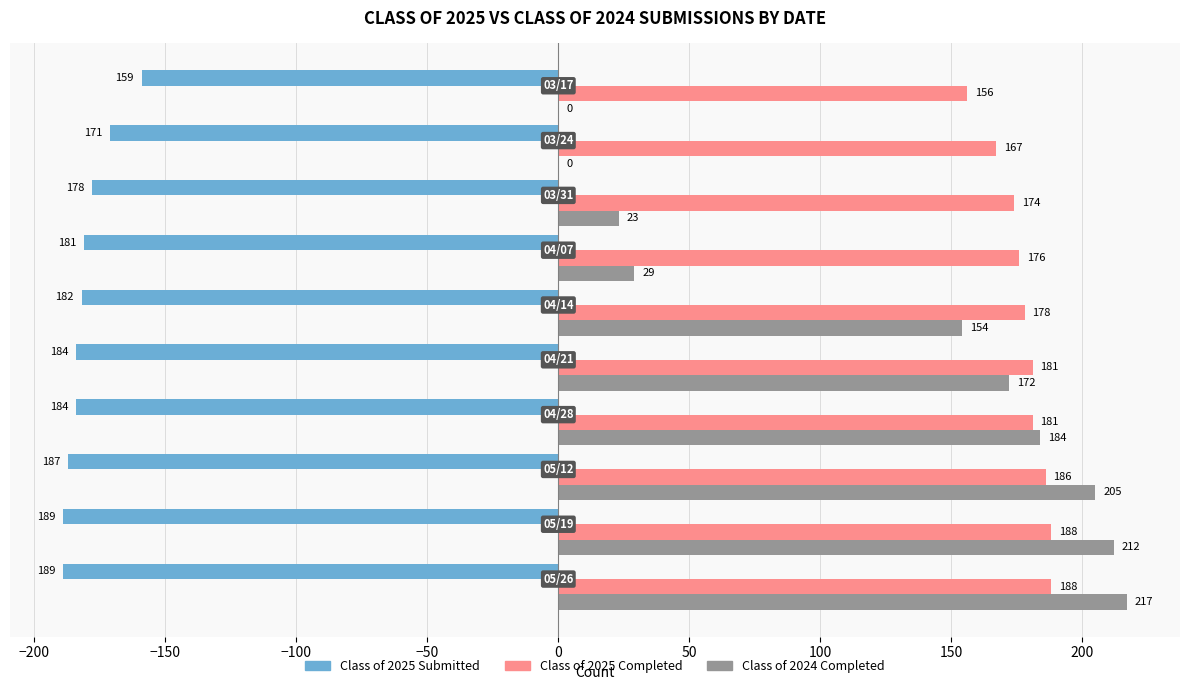

What is the greatest value displayed?

217